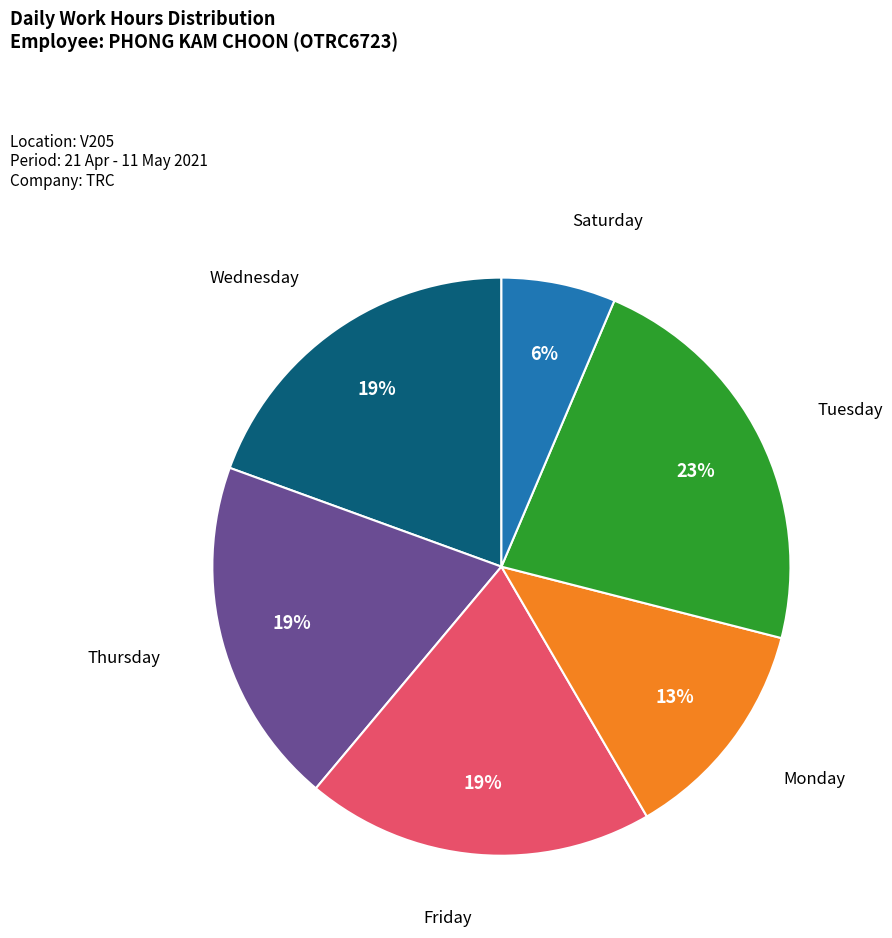

Is there a majority slice in this chart?

No